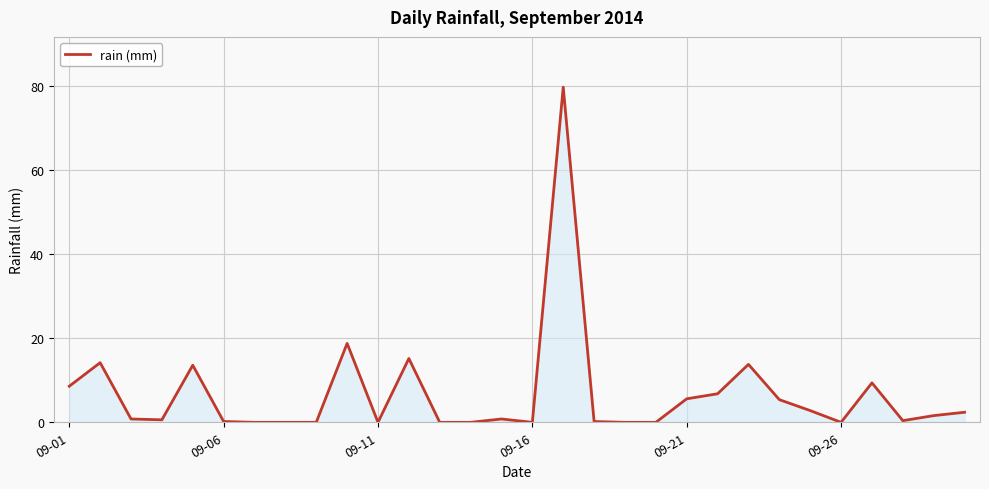

How many lines are shown in the chart?

1